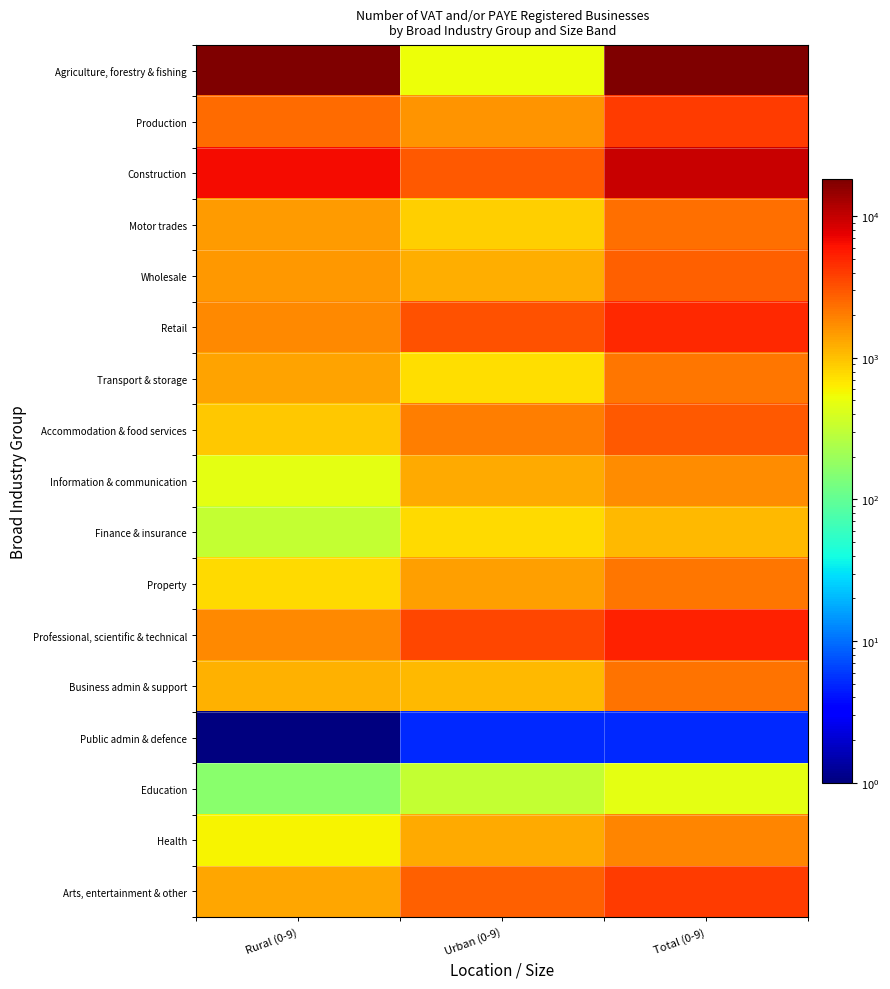

Reading right to left, what are all the values shown in this chart?

Agriculture, forestry & fishing: Total (0-9)=18155.0	Urban (0-9)=530.0	Rural (0-9)=17625.0
Production: Total (0-9)=4050.0	Urban (0-9)=1590.0	Rural (0-9)=2460.0
Construction: Total (0-9)=9575.0	Urban (0-9)=2990.0	Rural (0-9)=6590.0
Motor trades: Total (0-9)=2365.0	Urban (0-9)=860.0	Rural (0-9)=1505.0
Wholesale: Total (0-9)=2755.0	Urban (0-9)=1215.0	Rural (0-9)=1545.0
Retail: Total (0-9)=4925.0	Urban (0-9)=3120.0	Rural (0-9)=1805.0
Transport & storage: Total (0-9)=2125.0	Urban (0-9)=735.0	Rural (0-9)=1390.0
Accommodation & food services: Total (0-9)=2960.0	Urban (0-9)=2020.0	Rural (0-9)=945.0
Information & communication: Total (0-9)=1750.0	Urban (0-9)=1280.0	Rural (0-9)=470.0
Finance & insurance: Total (0-9)=1095.0	Urban (0-9)=780.0	Rural (0-9)=315.0
Property: Total (0-9)=2180.0	Urban (0-9)=1405.0	Rural (0-9)=775.0
Professional, scientific & technical: Total (0-9)=5315.0	Urban (0-9)=3550.0	Rural (0-9)=1765.0
Business admin & support: Total (0-9)=2285.0	Urban (0-9)=1100.0	Rural (0-9)=1190.0
Public admin & defence: Total (0-9)=5.0	Urban (0-9)=5.0	Rural (0-9)=0.5
Education: Total (0-9)=470.0	Urban (0-9)=315.0	Rural (0-9)=160.0
Health: Total (0-9)=1855.0	Urban (0-9)=1270.0	Rural (0-9)=585.0
Arts, entertainment & other: Total (0-9)=4055.0	Urban (0-9)=2750.0	Rural (0-9)=1305.0